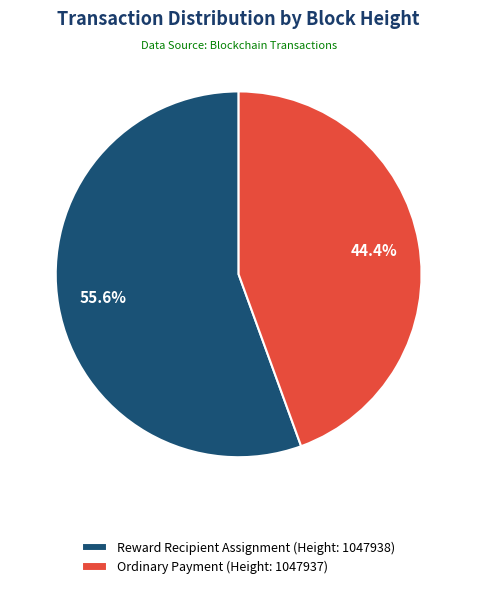

Combined, do Ordinary Payment (Height: 1047937) and Reward Recipient Assignment (Height: 1047938) account for over 50%?

Yes